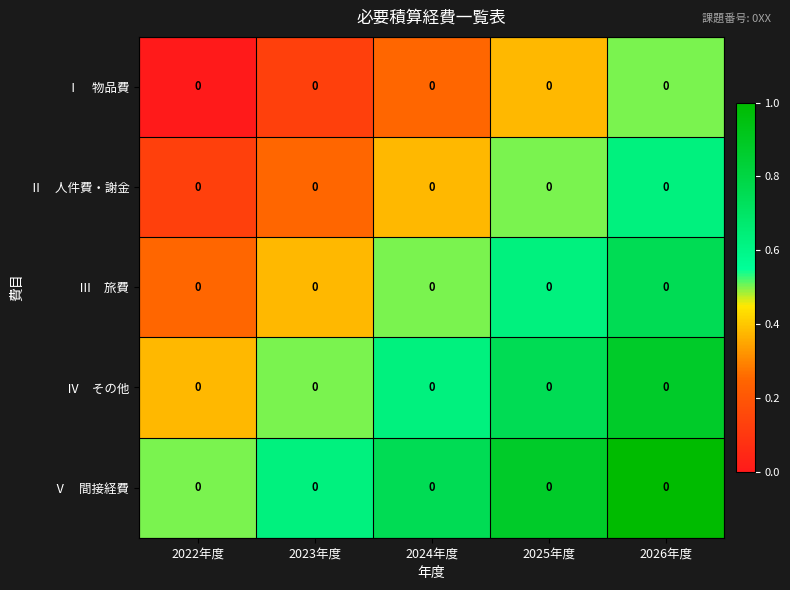

List the series in order of their peak value, highest first.

Ⅴ 間接経費, Ⅳ その他, Ⅲ 旅費, Ⅱ 人件費・謝金, Ⅰ 物品費